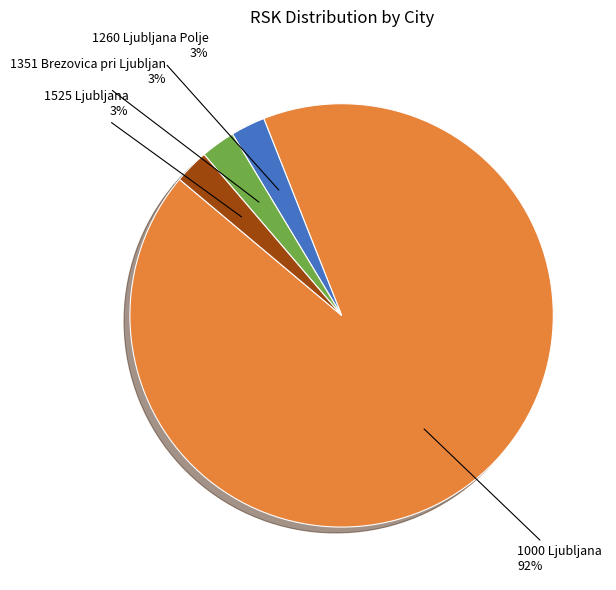

To the nearest percent, what portion does 1260 Ljubljana Polje represent?

3%